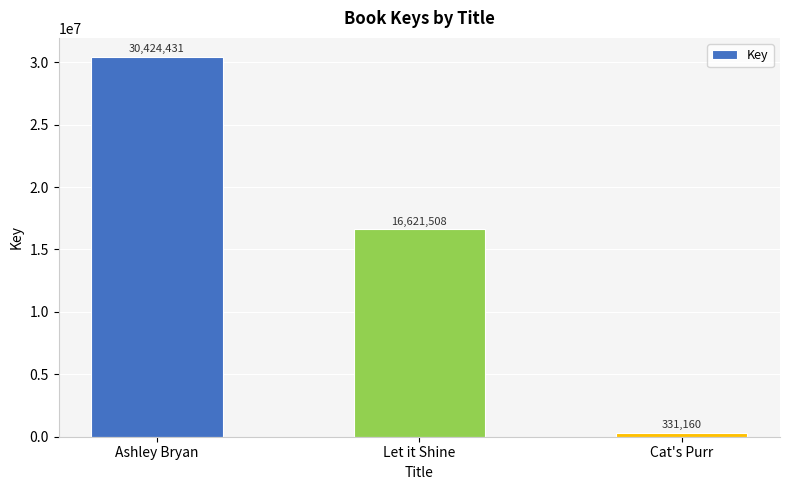

Where does the data first go above 16621508?

Ashley Bryan